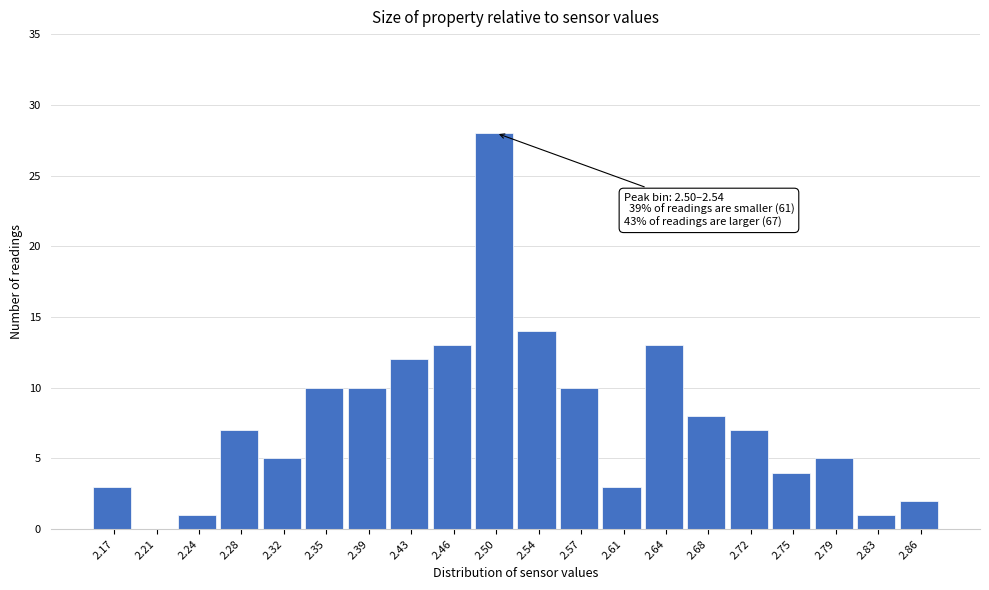

Reading left to right, list all the values displayed in this chart.

2.17=3	2.21=0	2.24=1	2.28=7	2.32=5	2.35=10	2.39=10	2.43=12	2.46=13	2.50=28	2.54=14	2.57=10	2.61=3	2.64=13	2.68=8	2.72=7	2.75=4	2.79=5	2.83=1	2.86=2